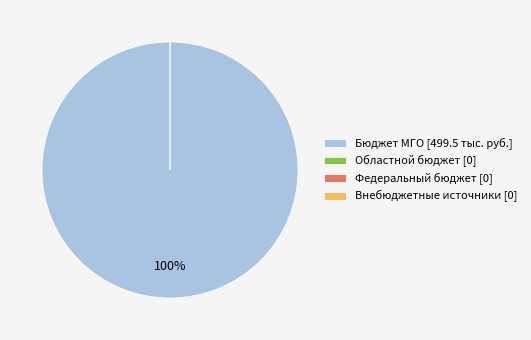

How many segments does this pie chart have?

4